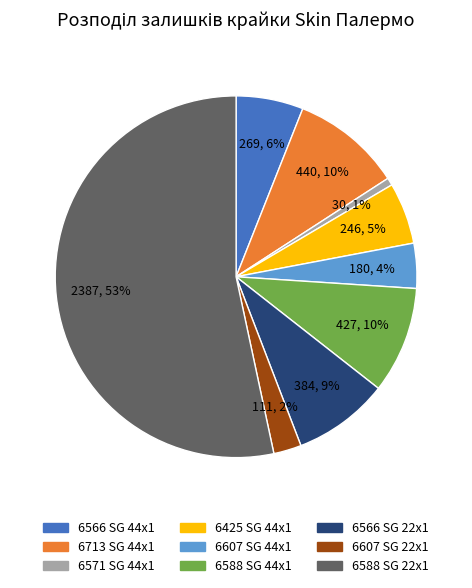

How many segments does this pie chart have?

9